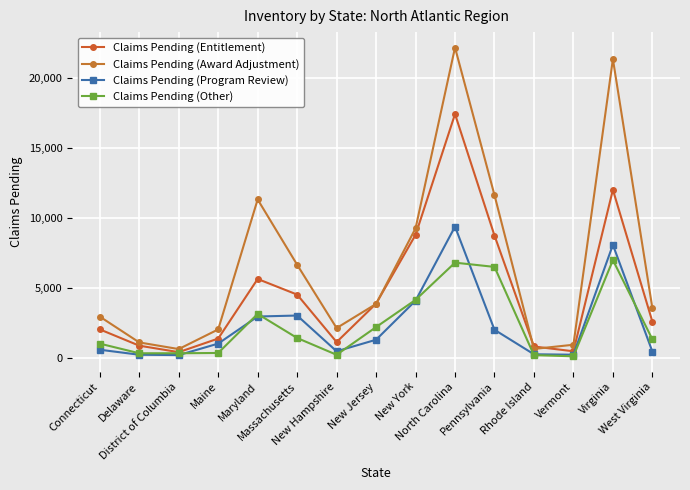

At which category is the sum across all series the highest?

North Carolina